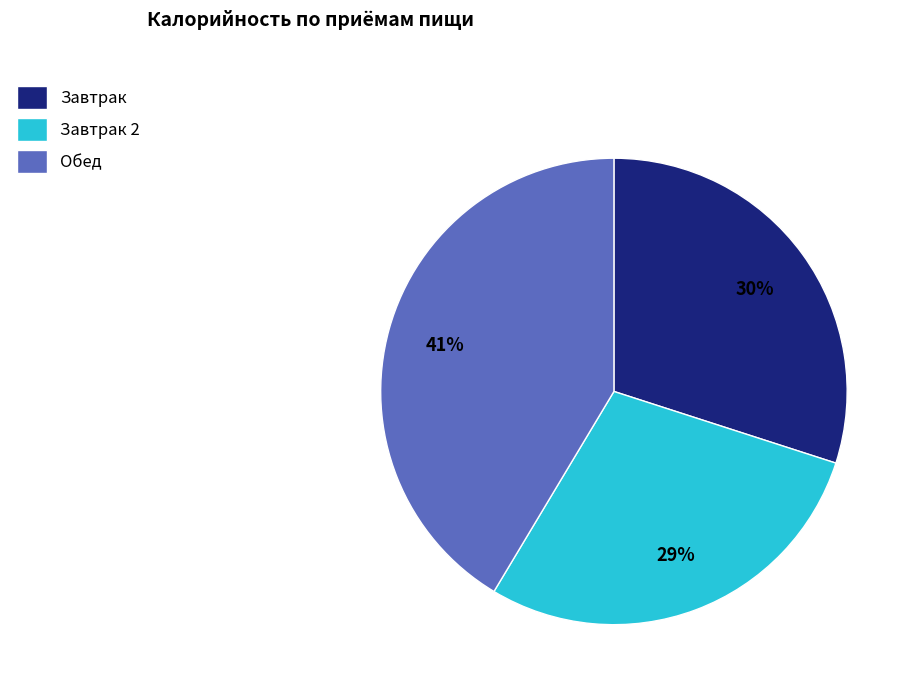

To the nearest percent, what is the average slice percentage?

33%